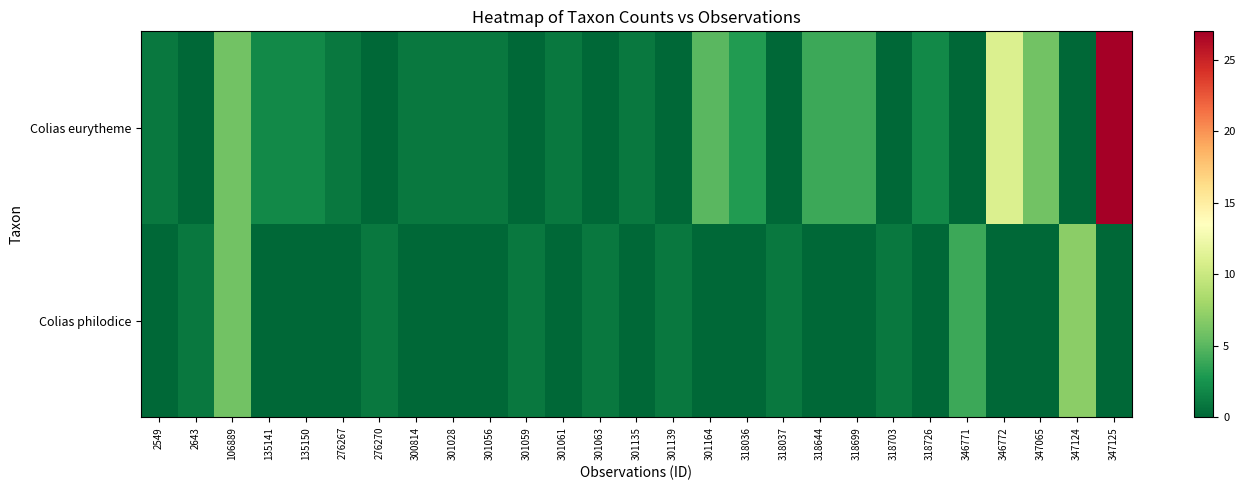

Count the number of categories in the chart.

27